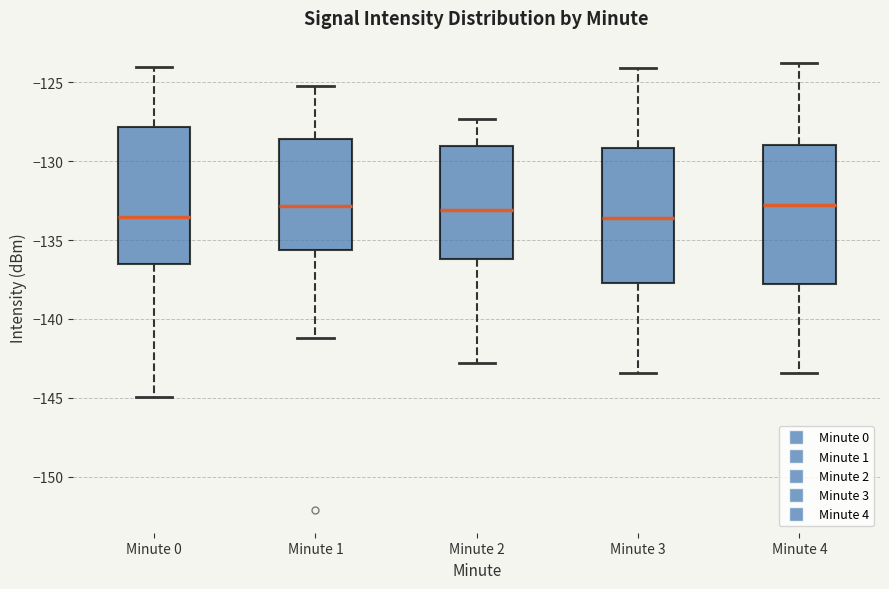

Reading left to right, transcribe this box plot: for each box, give where its median line is, the range the box spans, and where its two whiskers end, as read against the y-axis. The values are not printed on the chart, so give them approximately, as read against the axis.

Minute 0: median -133.5, box -136.5 to -128.0, whiskers -145.0 to -124.0
Minute 1: median -133.0, box -135.5 to -128.5, whiskers -141.0 to -125.0
Minute 2: median -133.0, box -136.0 to -129.0, whiskers -143.0 to -127.5
Minute 3: median -133.5, box -137.5 to -129.0, whiskers -143.5 to -124.0
Minute 4: median -133.0, box -138.0 to -129.0, whiskers -143.5 to -124.0